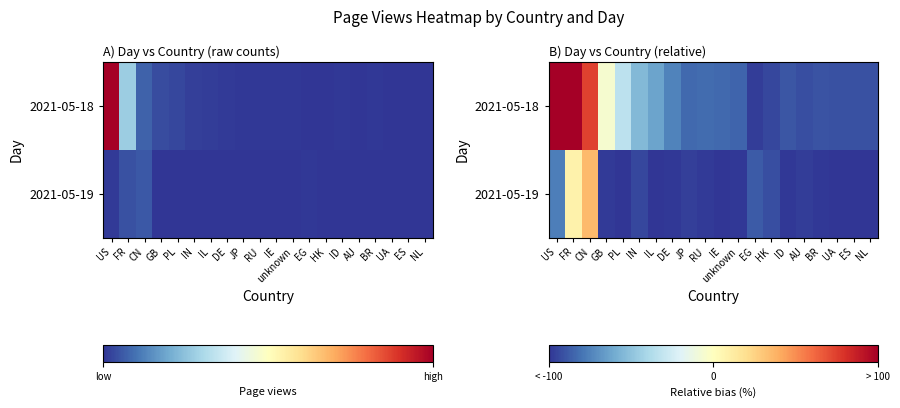

At which label is 2021-05-19 closest to -32?

FR